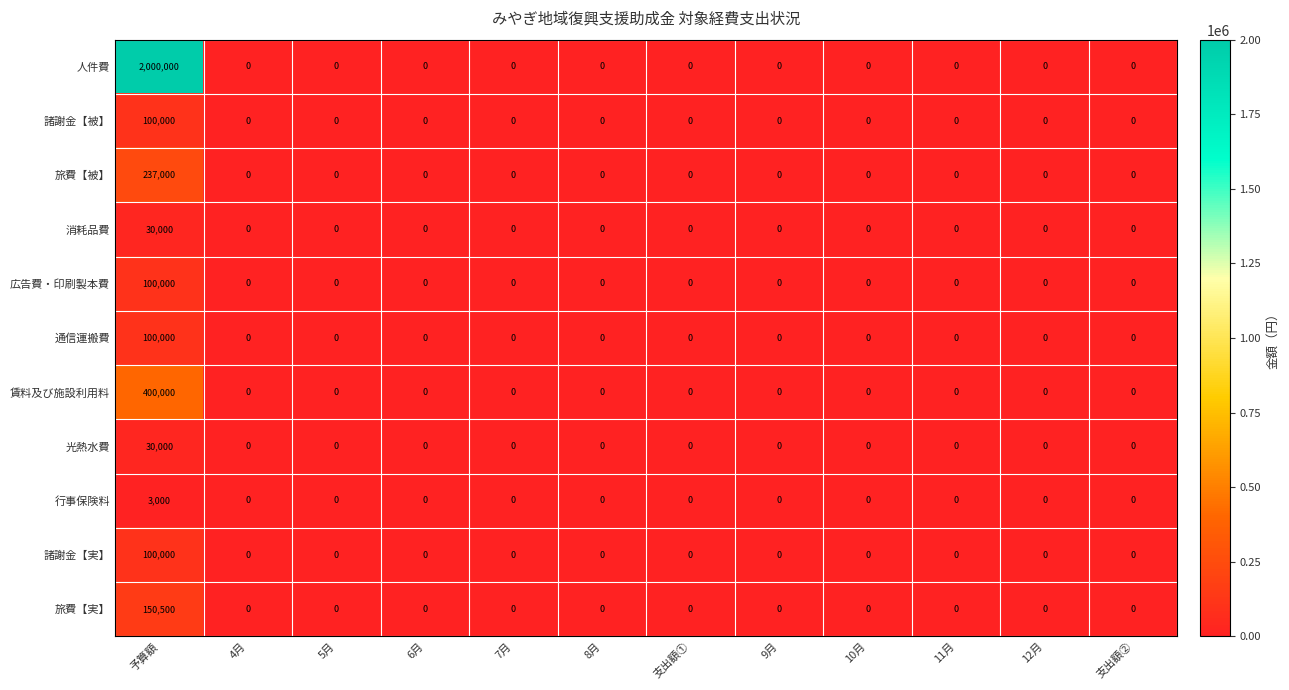

At which category is the sum across all series the highest?

予算額